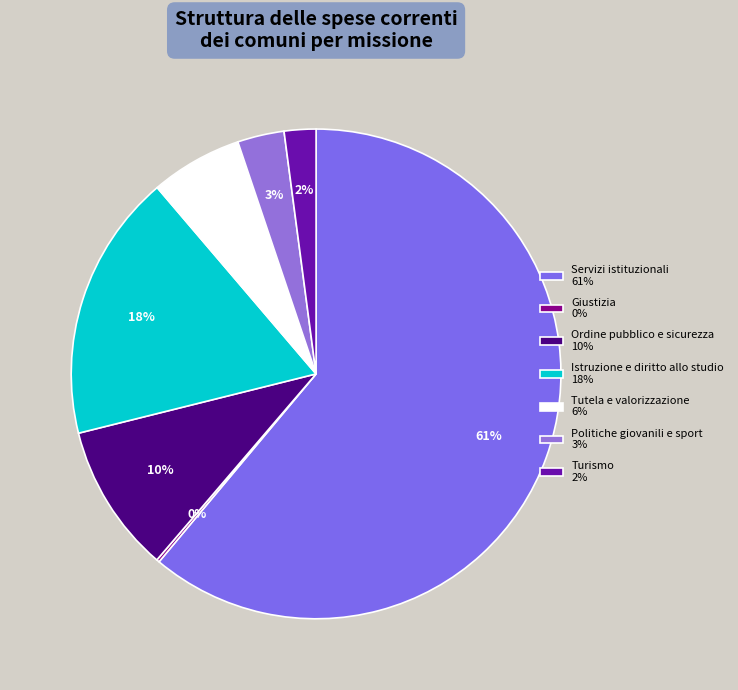

Which category accounts for the majority?

Servizi istituzionali